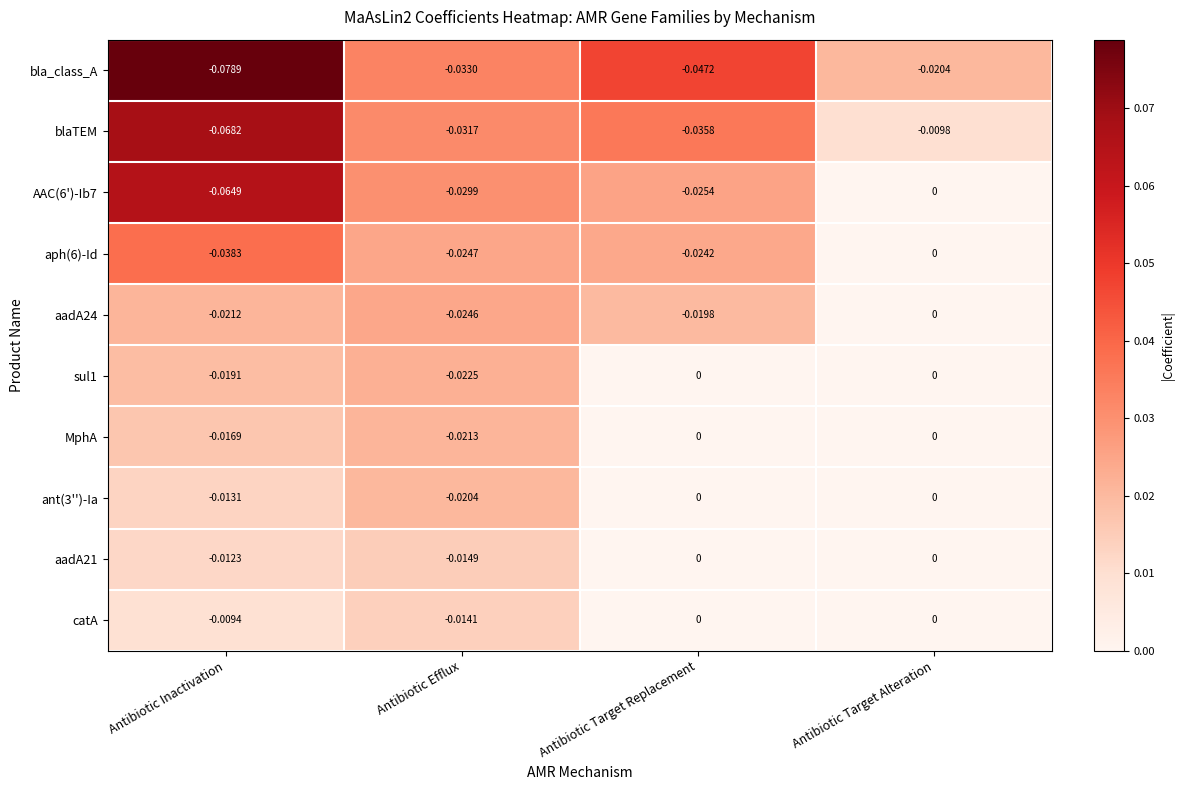

Which series has the largest total across all categories?

catA